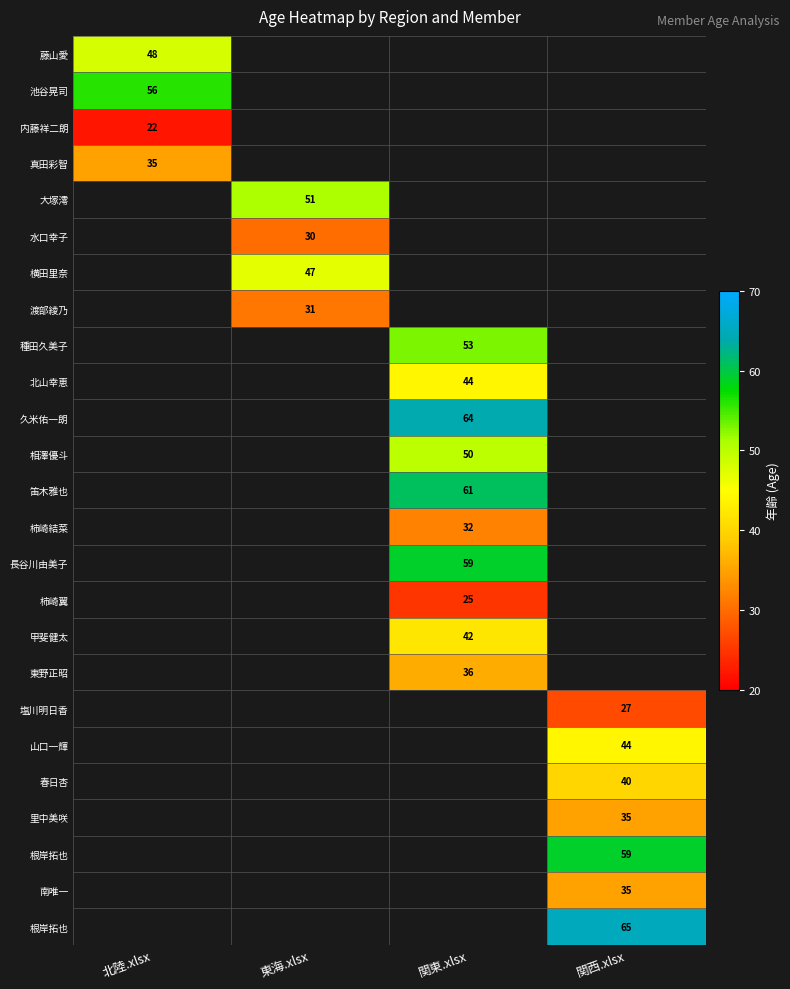

Between 関西.xlsx and 関東.xlsx, which is larger?

関東.xlsx